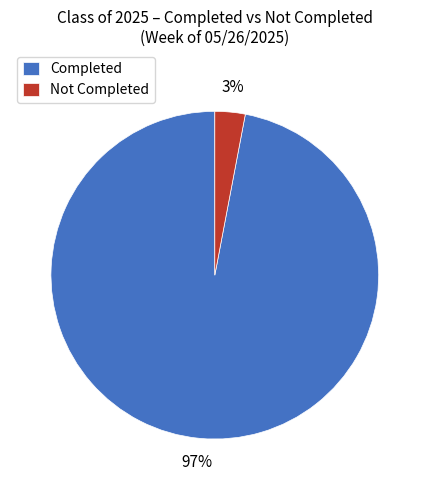

Which has a higher value, Completed or Not Completed?

Completed